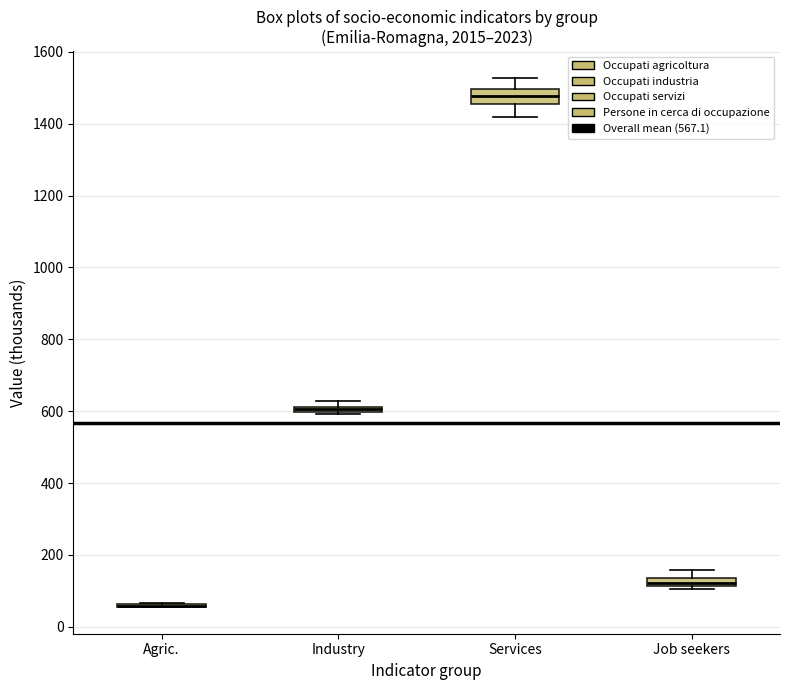

Which box is the tallest, from its lower edge to its upper edge?

Services